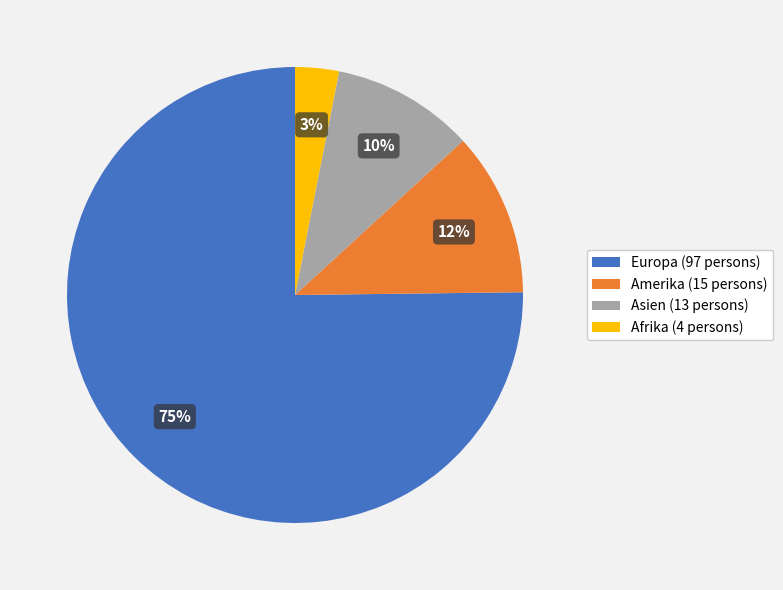

To the nearest percent, what is the difference between the Afrika and Asien slice percentages?

7%